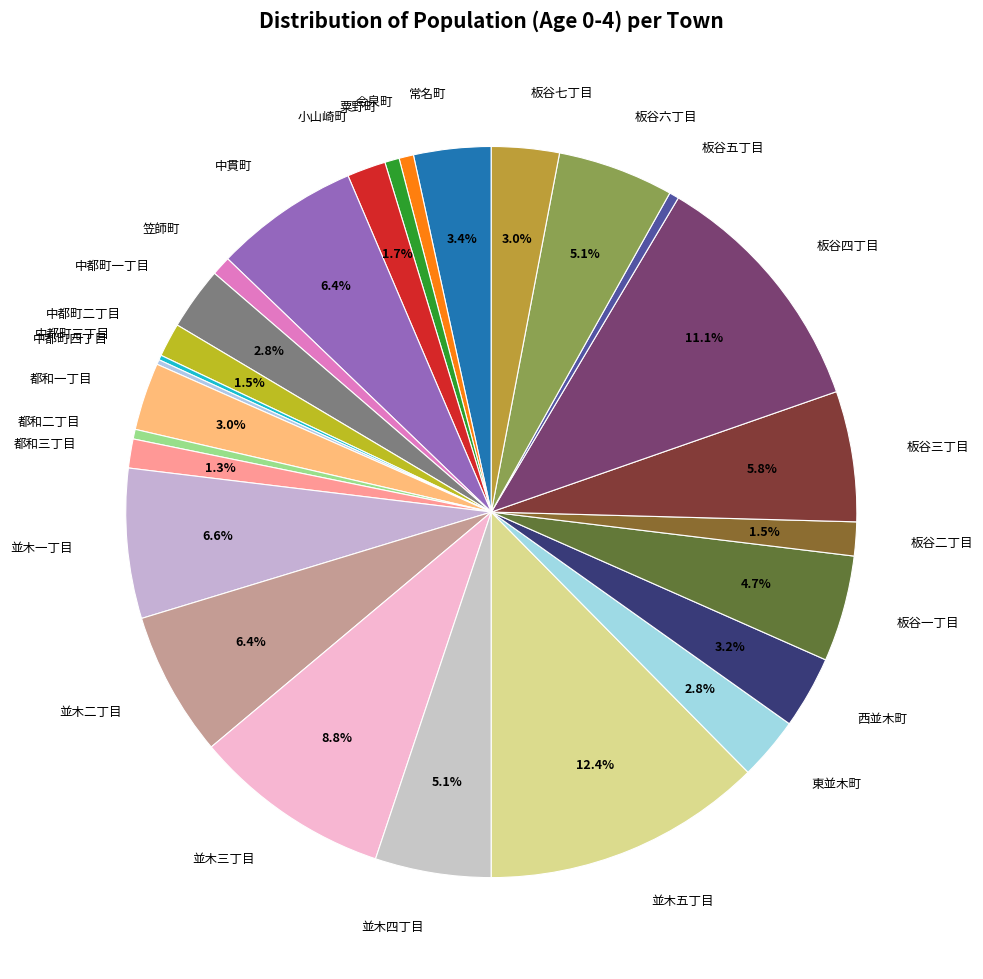

Combined, do 板谷四丁目 and 都和二丁目 account for over 50%?

No